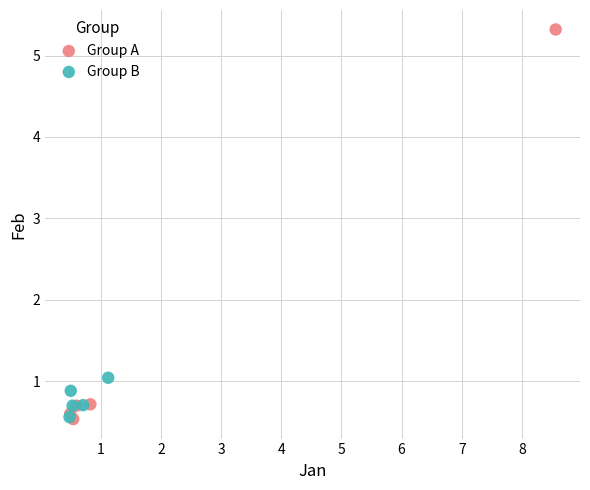

Which series has the largest Y range (max minus min)?

Group A